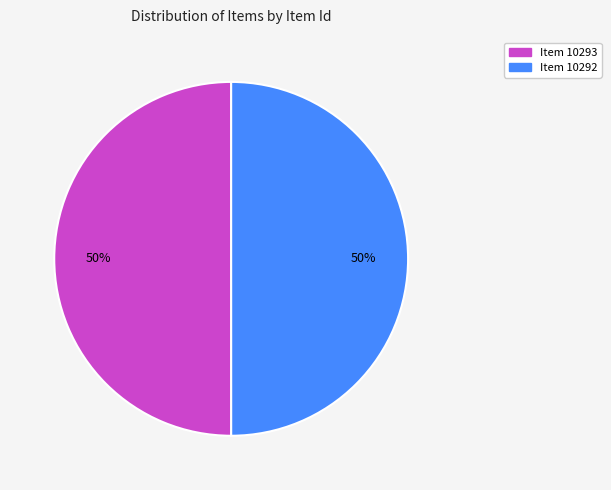

To the nearest percent, what percentage of the pie is Item 10293?

50%